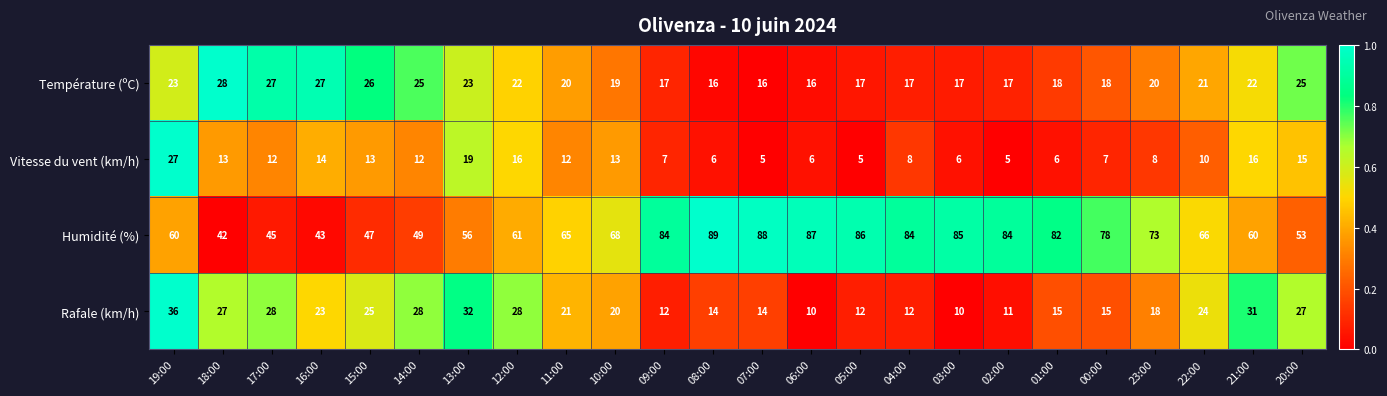

What is the difference between the Rafale (km/h) values at 14:00 and 06:00?

18